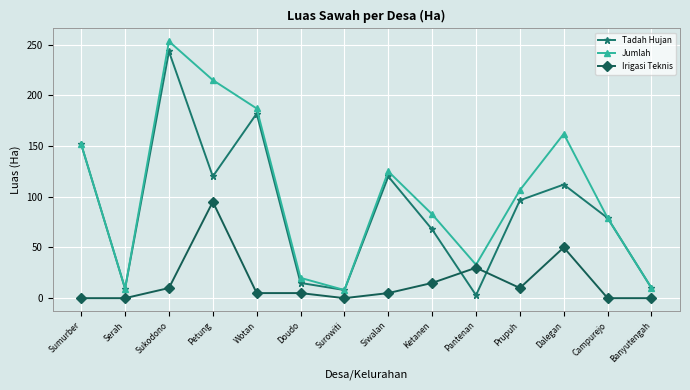

What is the average value of the Tadah Hujan series?

86.9